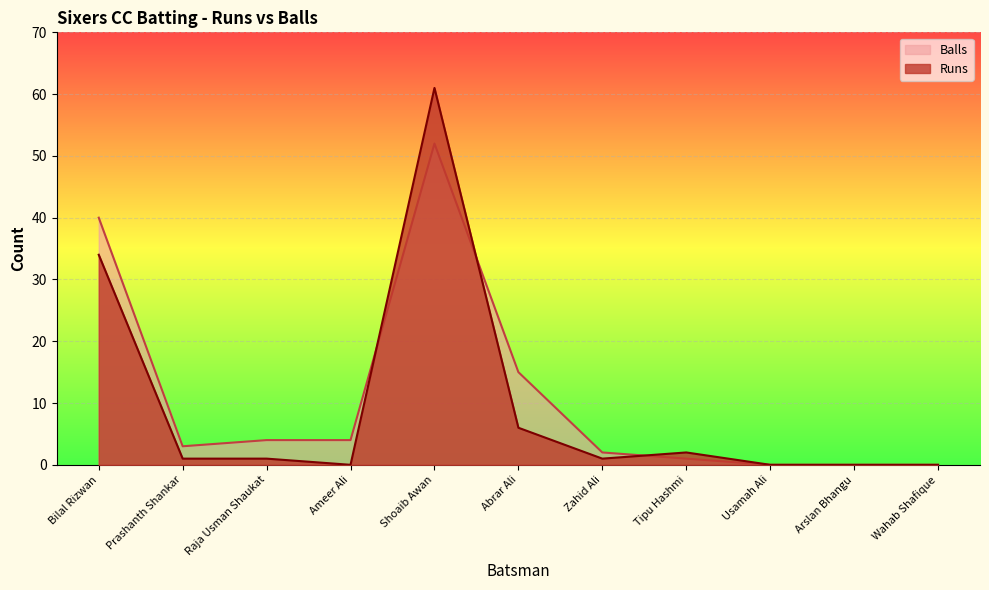

At how many categories does at least one series exceed 49?

1